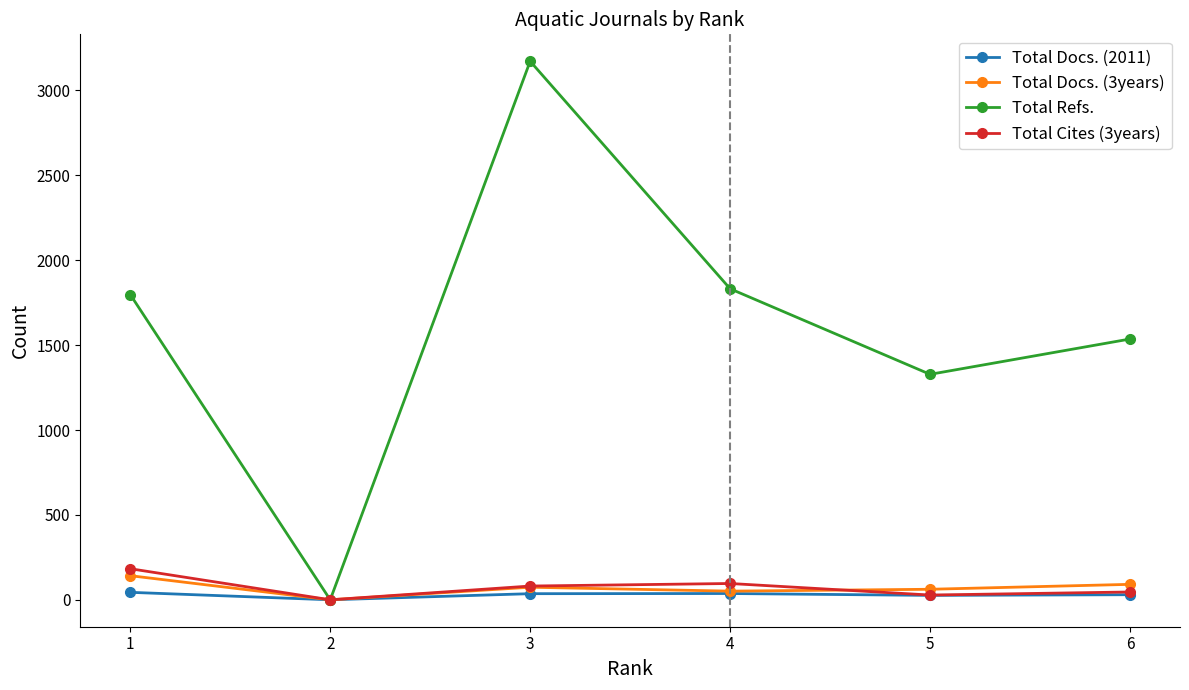

Is the value of Total Cites (3years) at 5 greater than the value of Total Refs. at 6?

No